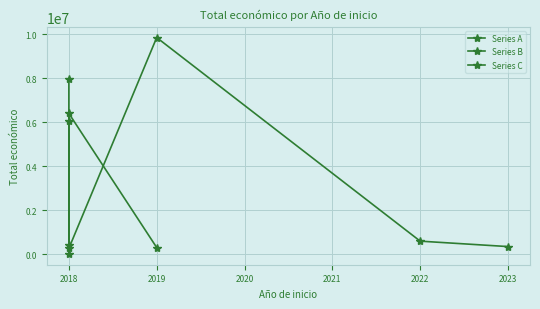

Reading left to right, what are all the values shown in this chart?

2019=9847932	2022=598672	2018=7967413	2018=19478	2018=414788	2019=308500	2023=352139	2018=271552	2018=6401275	2018=6062169